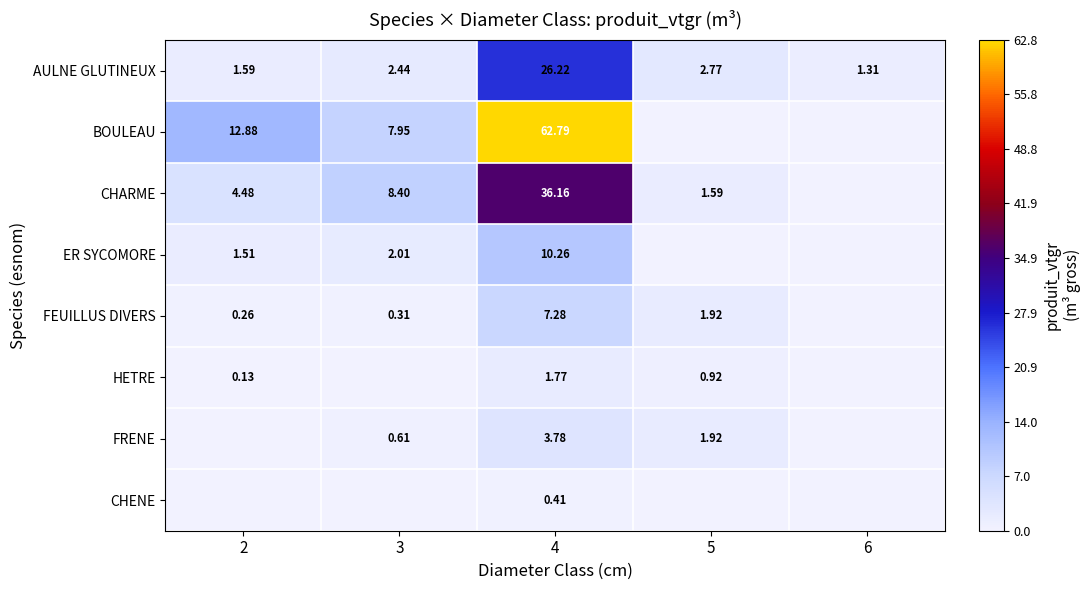

Is the value of FRENE at 5 greater than the value of ER SYCOMORE at 2?

Yes